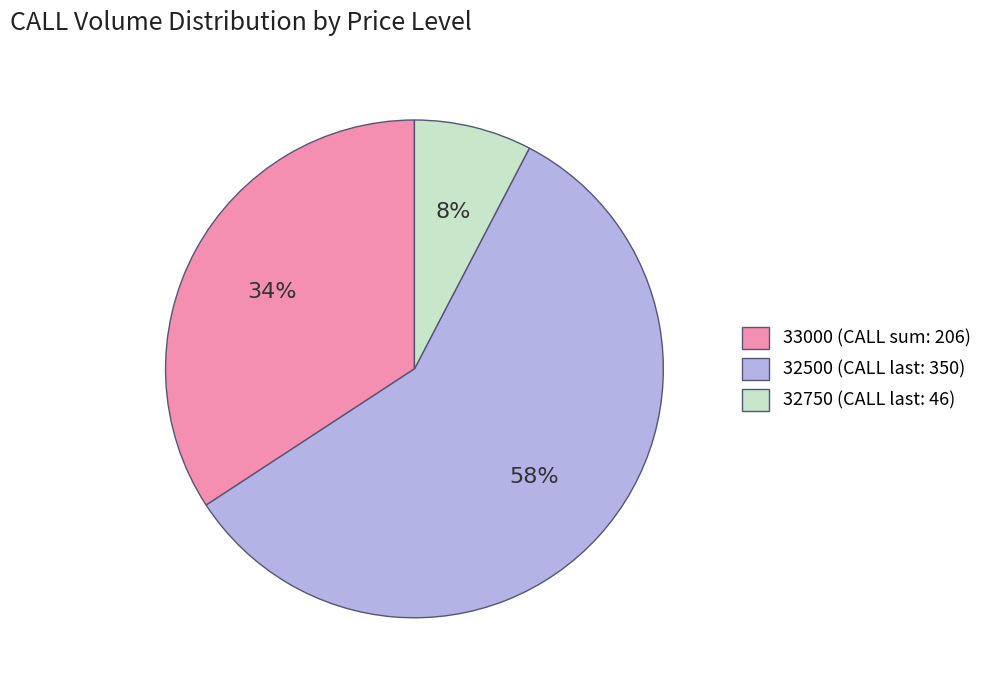

To the nearest percent, what is the difference between the largest and smallest slice percentages?

50%